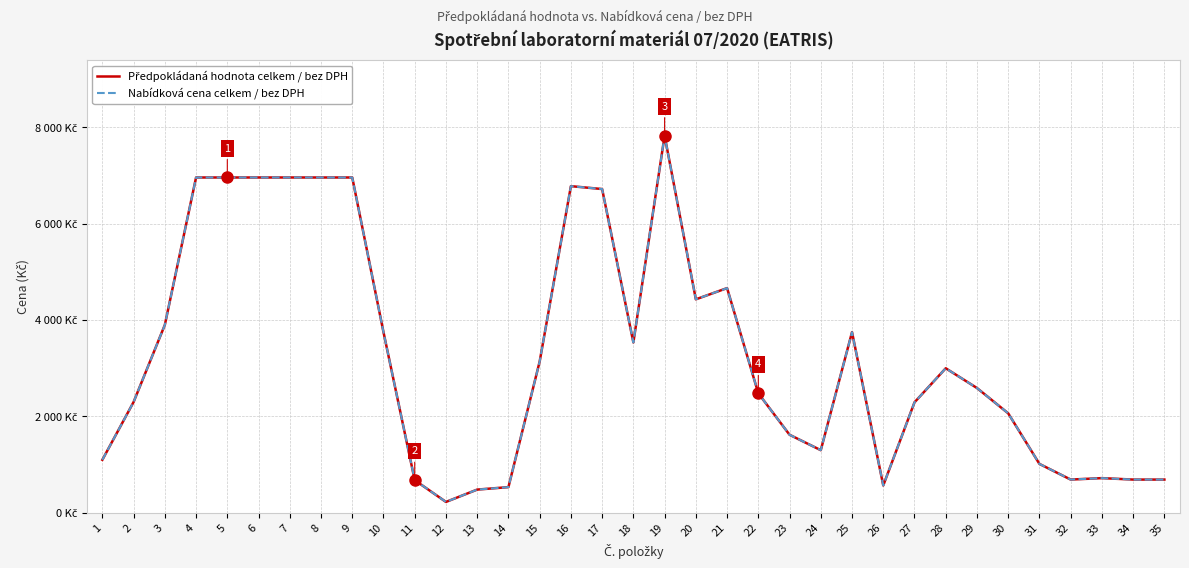

At which category does the chart reach its minimum across all series?

12